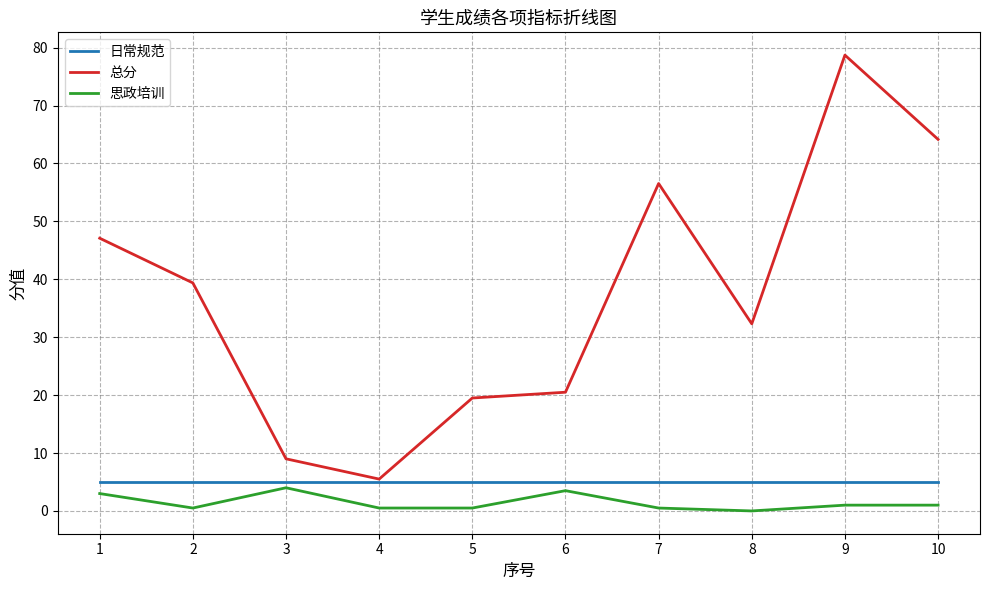

True or false: 思政培训 and 总分 intersect in this chart.

False